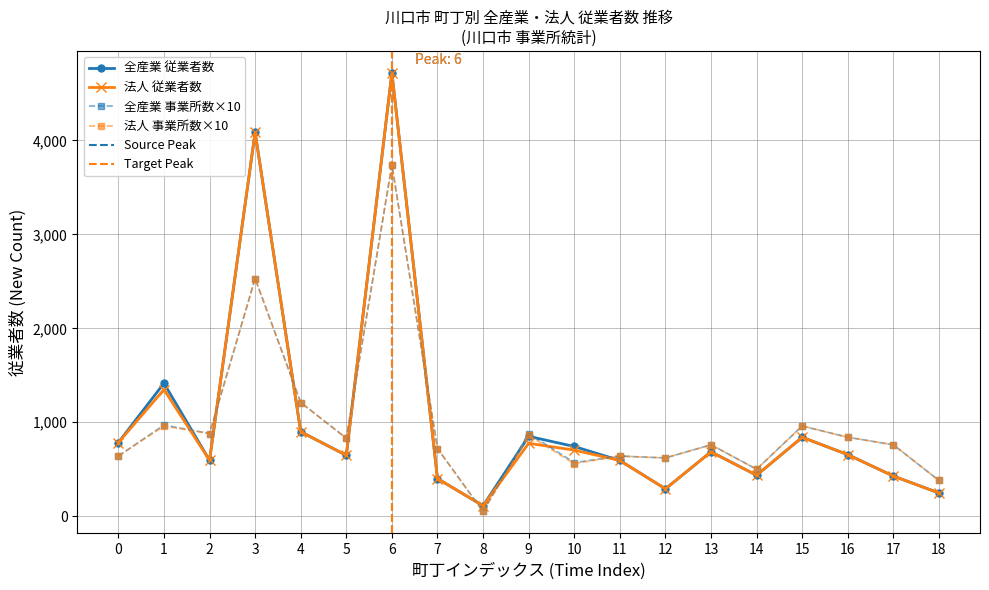

What is the lowest value of the 全産業 従業者数 series?

111